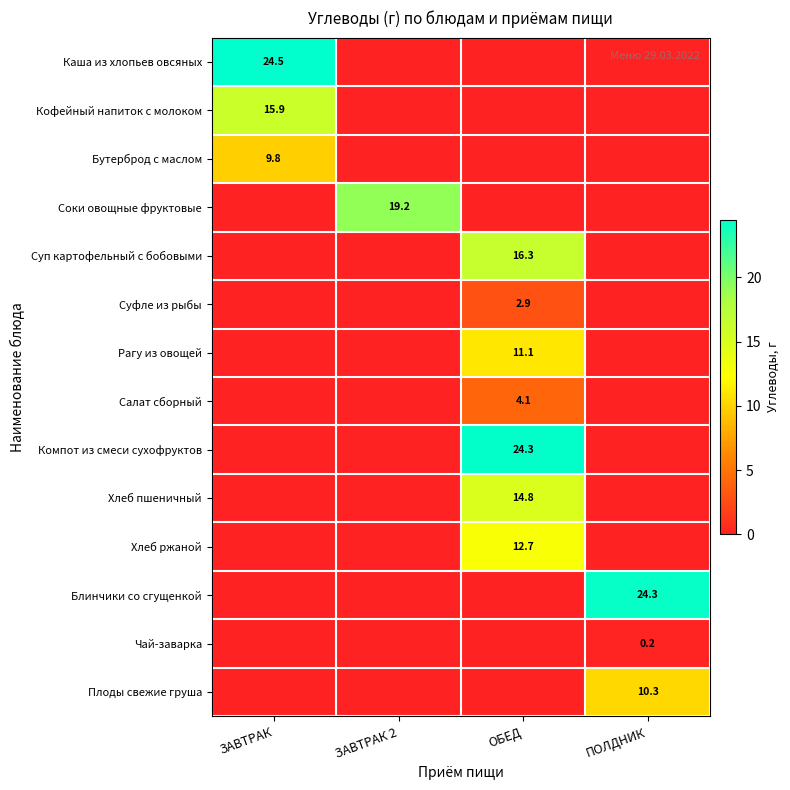

True or false: Рагу из овощей has a value of 11.1 at ОБЕД.

True